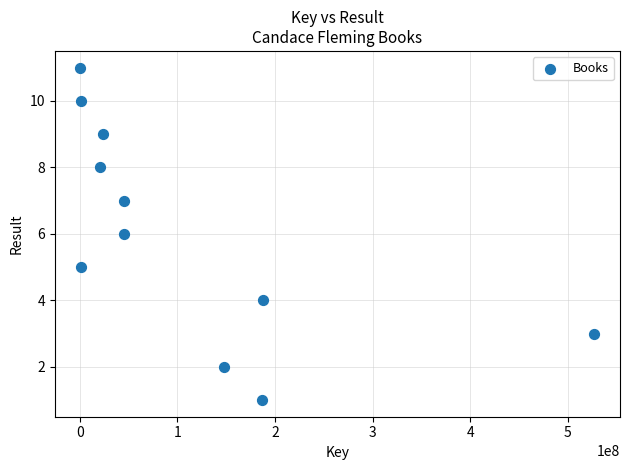

What is the average X value?

107979959